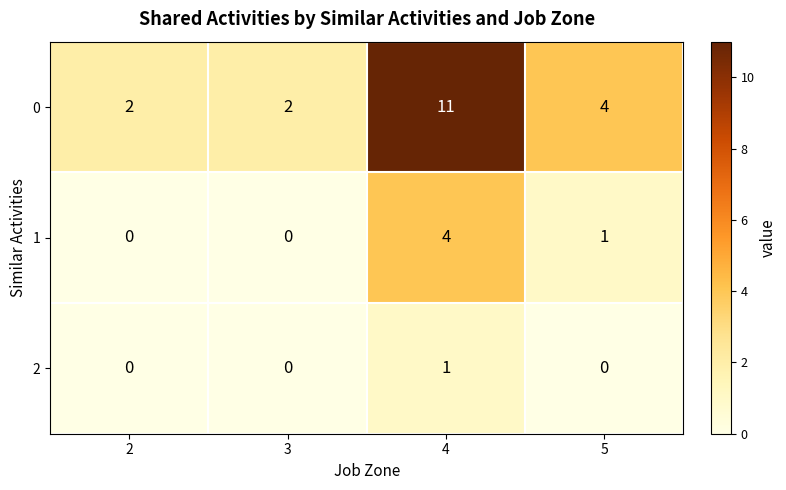

What is the difference between the highest and lowest values at 2?

2